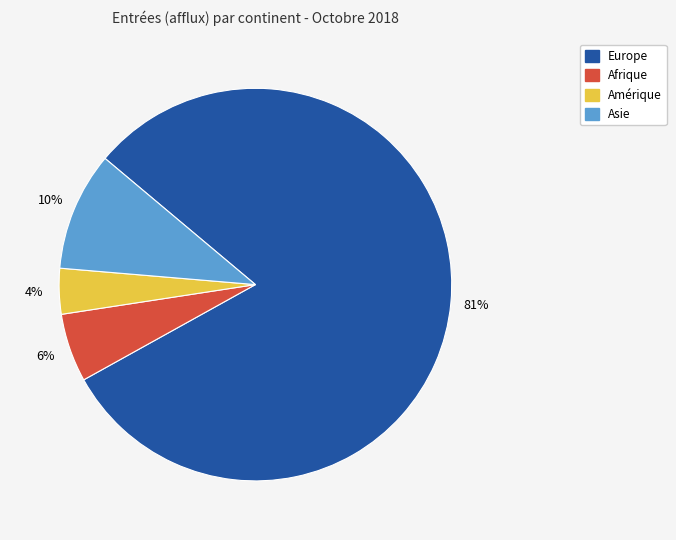

Count the number of slices in the pie.

4